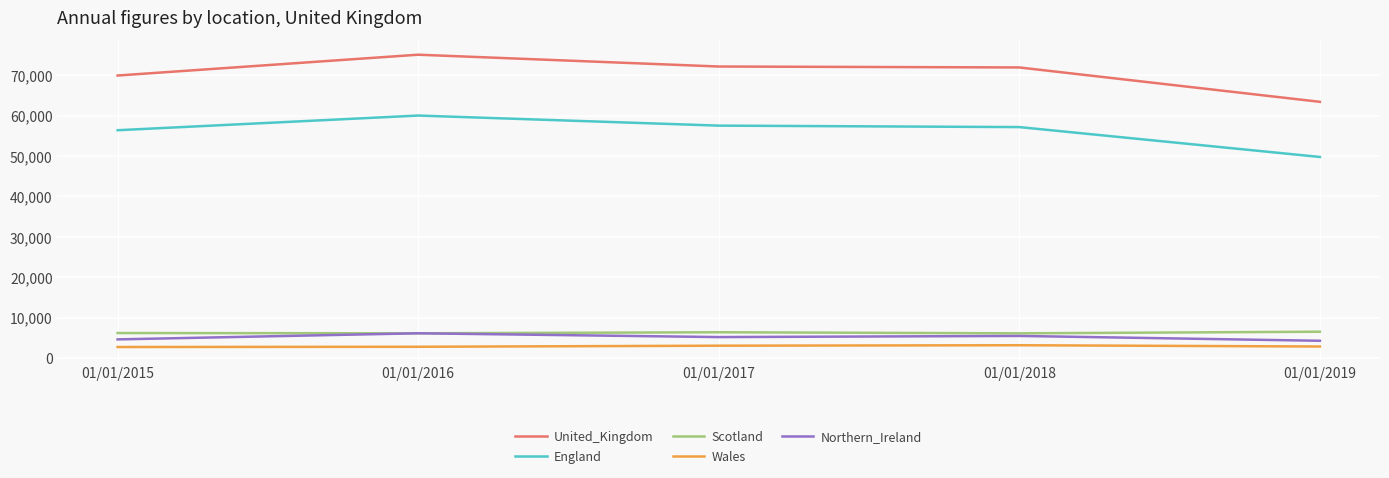

Count the number of categories in the chart.

5